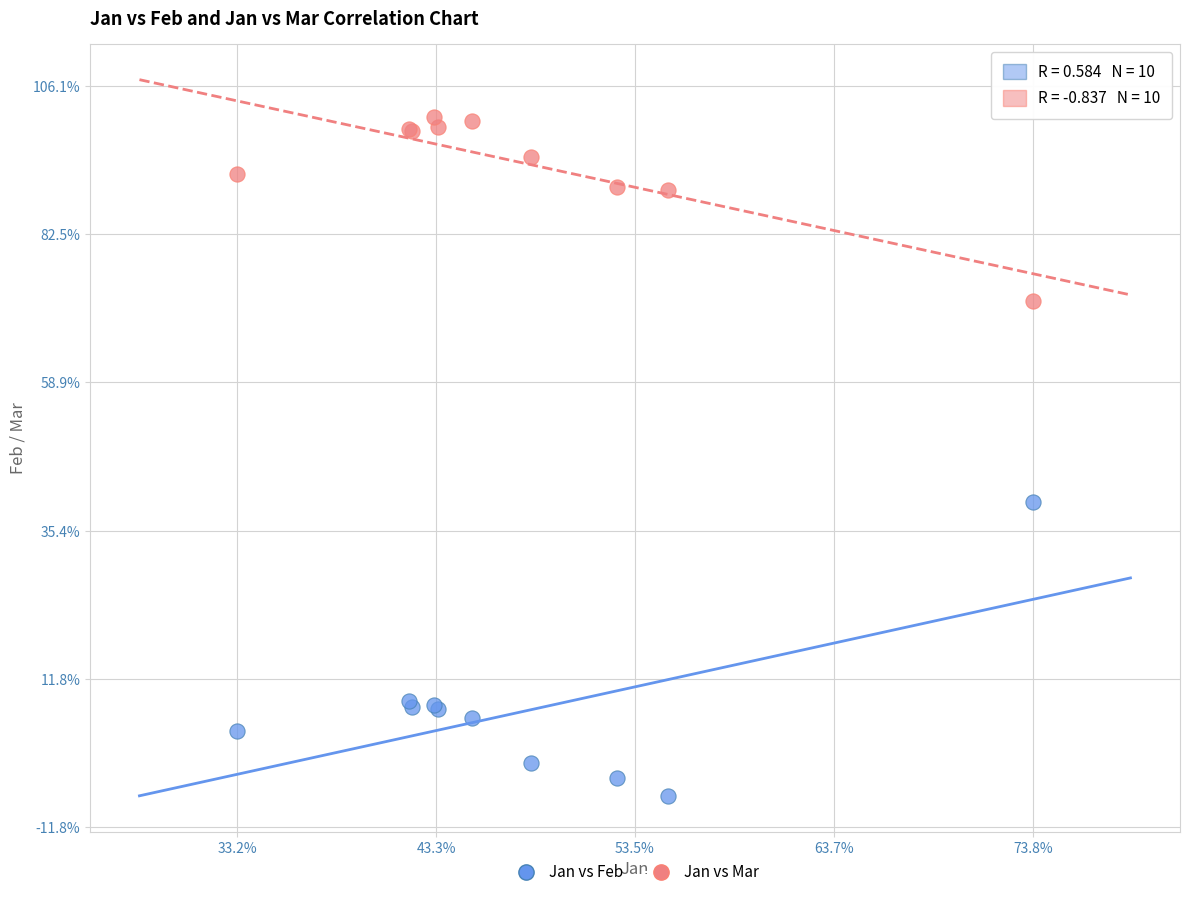

Which series has the widest spread of Y values?

Jan vs Feb